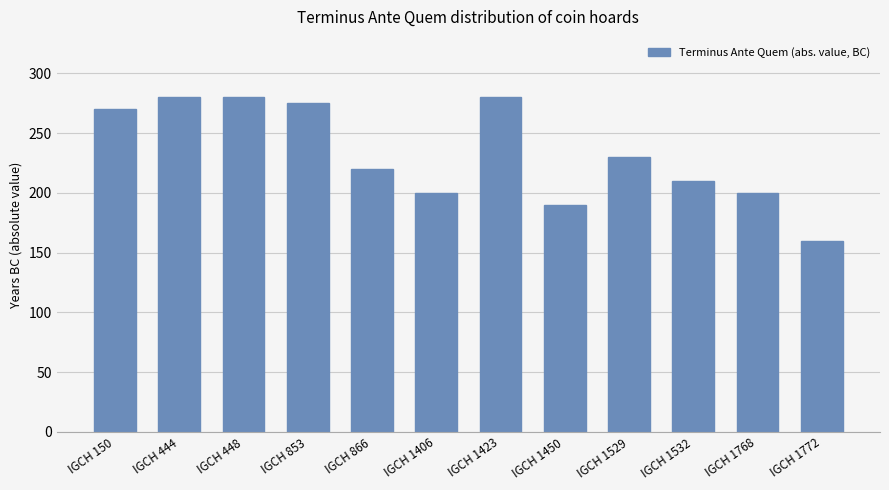

Which has a higher value, IGCH 1768 or IGCH 1532?

IGCH 1532